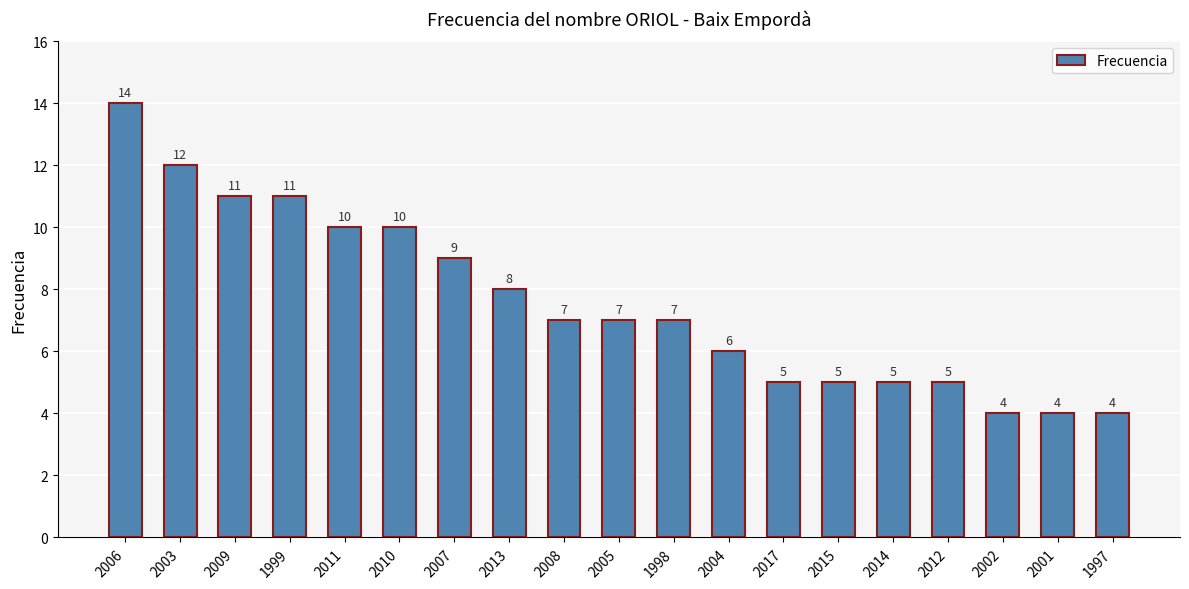

Between 2006 and 1998, which is larger?

2006